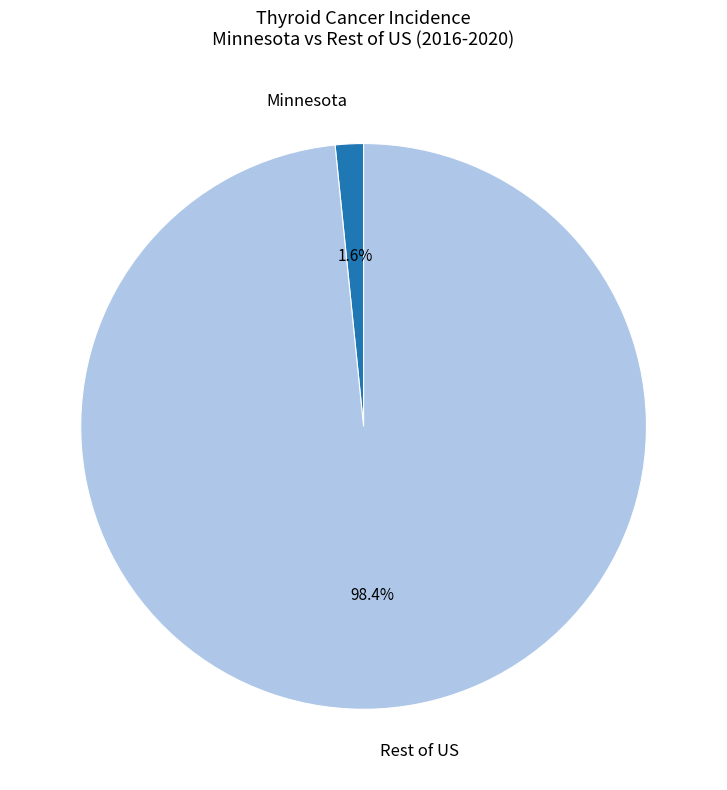

Is there any slice that represents more than half of the pie?

Yes